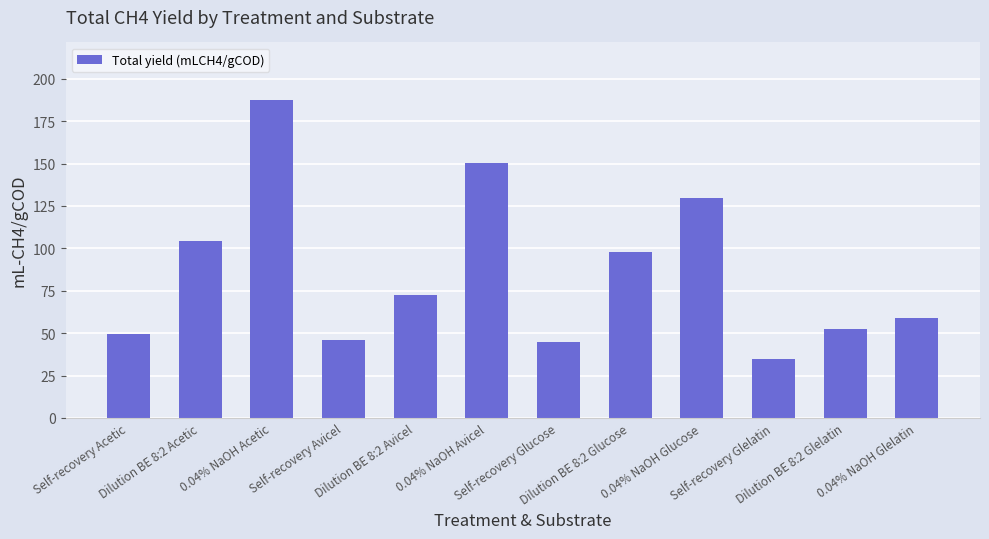

How many bars are there in total?

12